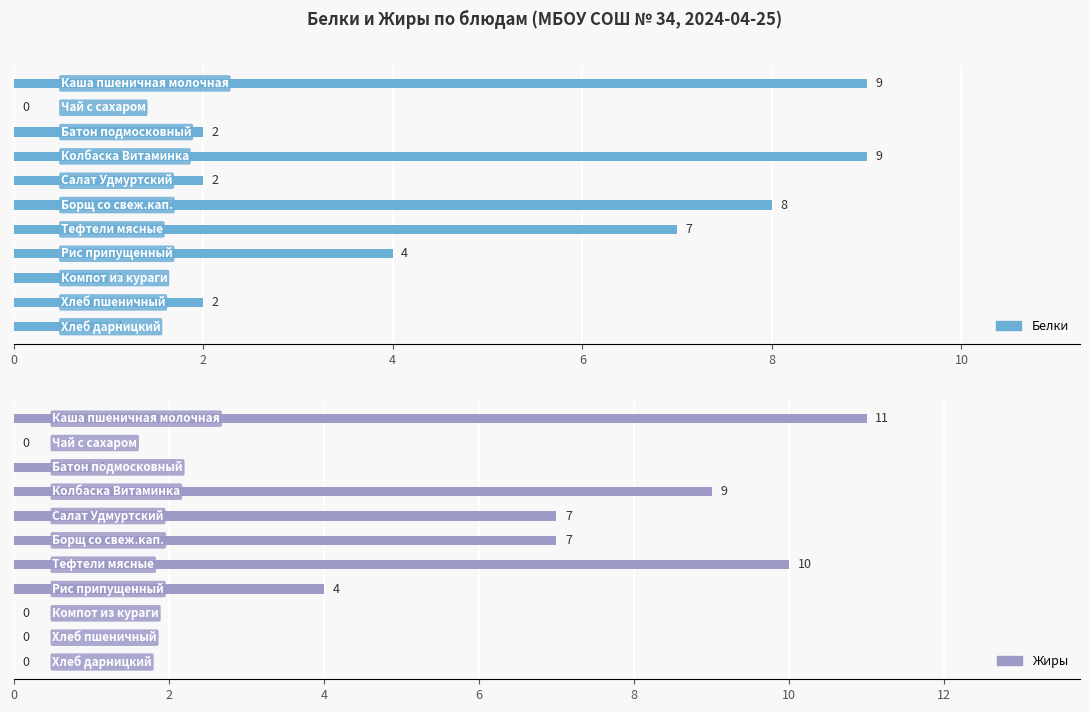

List the series in order of their peak value, highest first.

Жиры, Белки